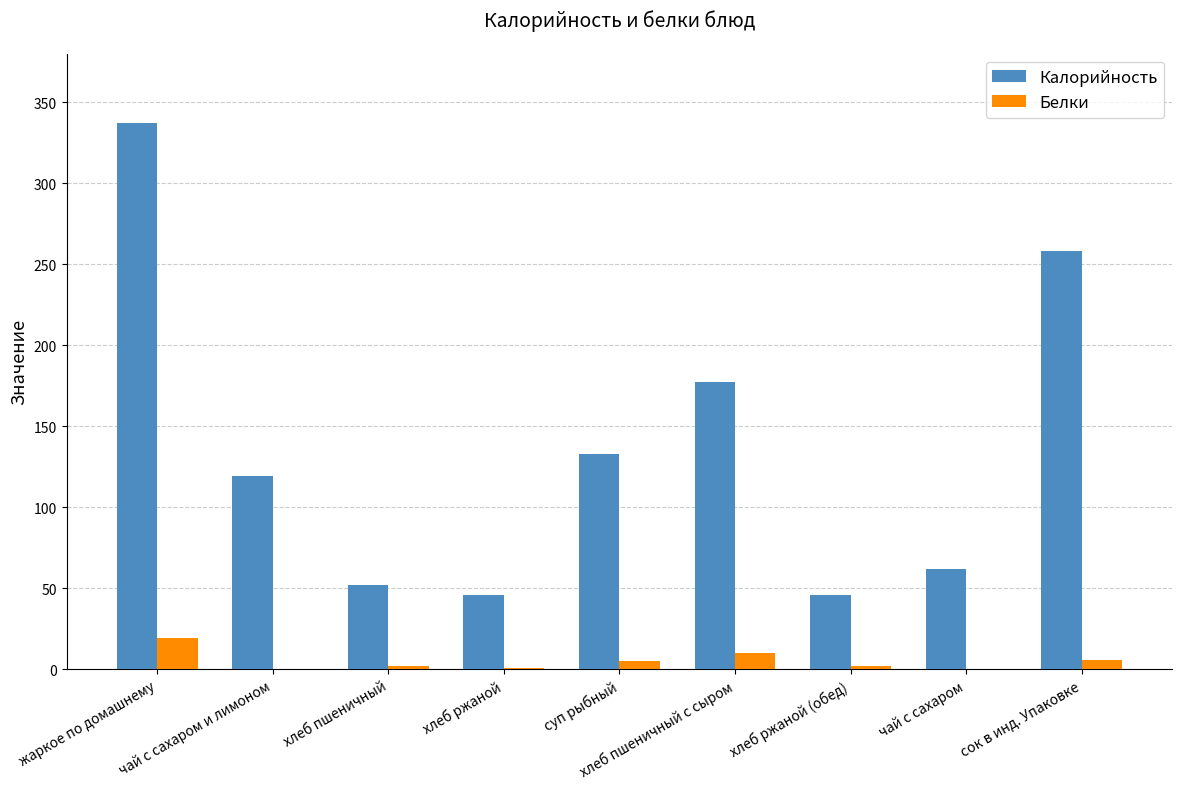

What is the maximum value shown in the chart?

337